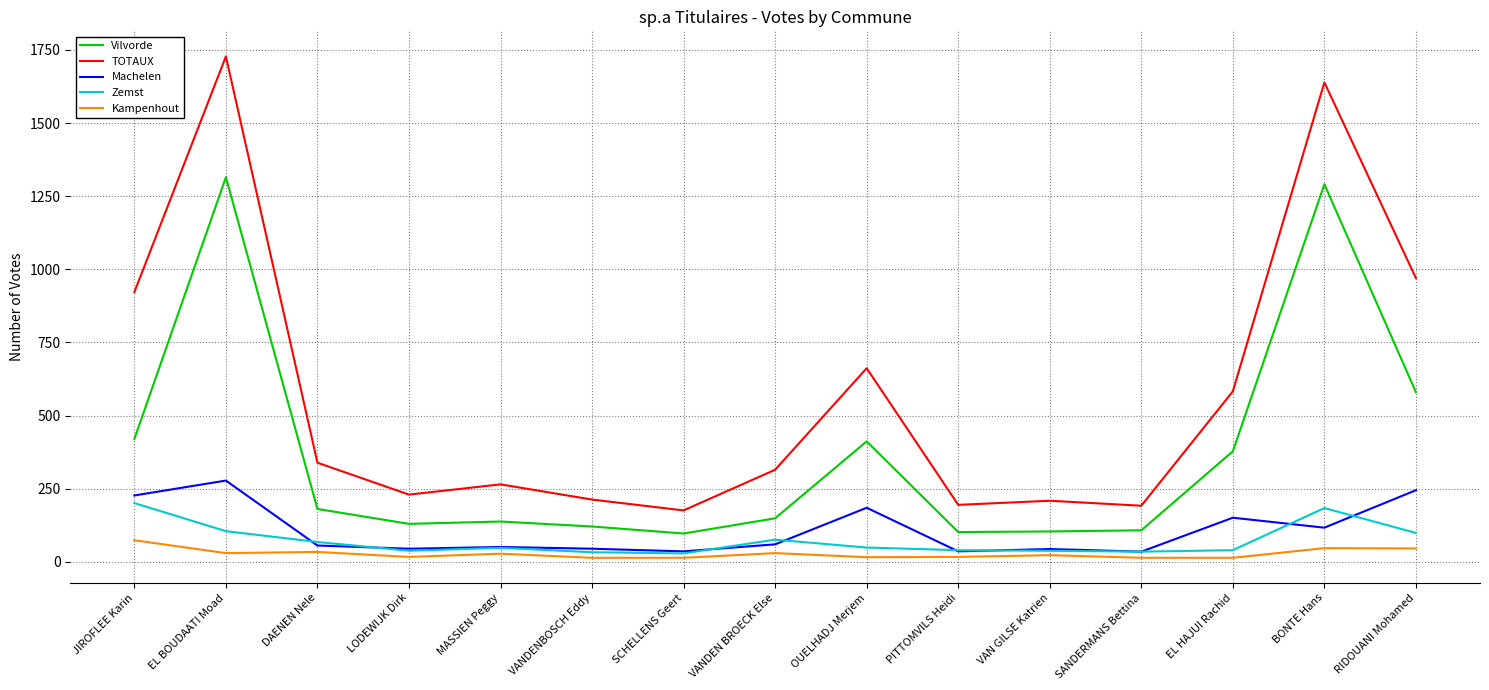

True or false: TOTAUX and Zemst intersect in this chart.

False